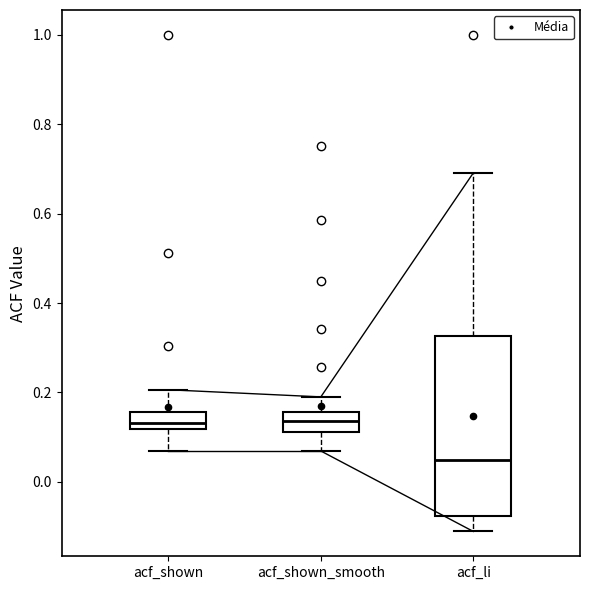

Reading left to right, transcribe this box plot: for each box, give where its median line is, the range the box spans, and where its two whiskers end, as read against the y-axis. The values are not printed on the chart, so give them approximately, as read against the axis.

acf_shown: median 0.14, box 0.12 to 0.16, whiskers 0.06 to 0.20
acf_shown_smooth: median 0.14, box 0.12 to 0.16, whiskers 0.06 to 0.20
acf_li: median 0.04, box -0.08 to 0.32, whiskers -0.12 to 0.70